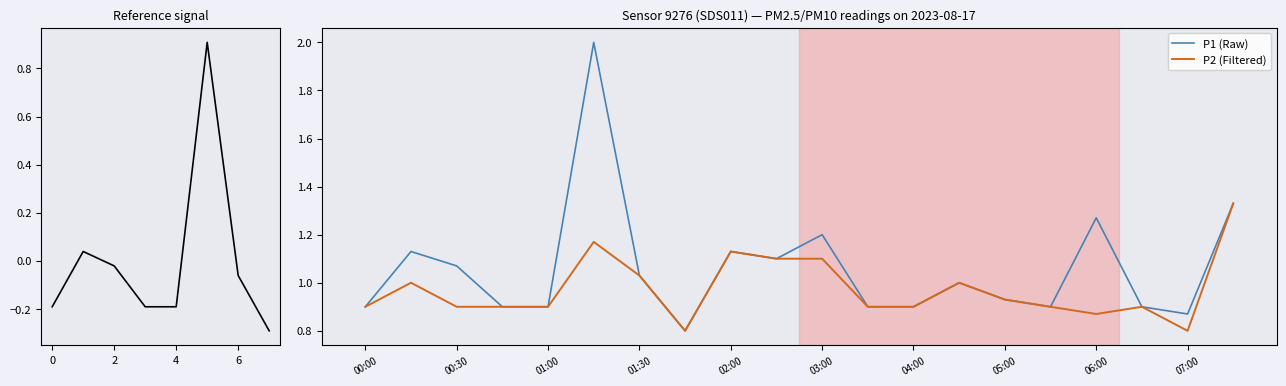

In P2, how many points are lower than both neighbors (excluding endpoints)?

3